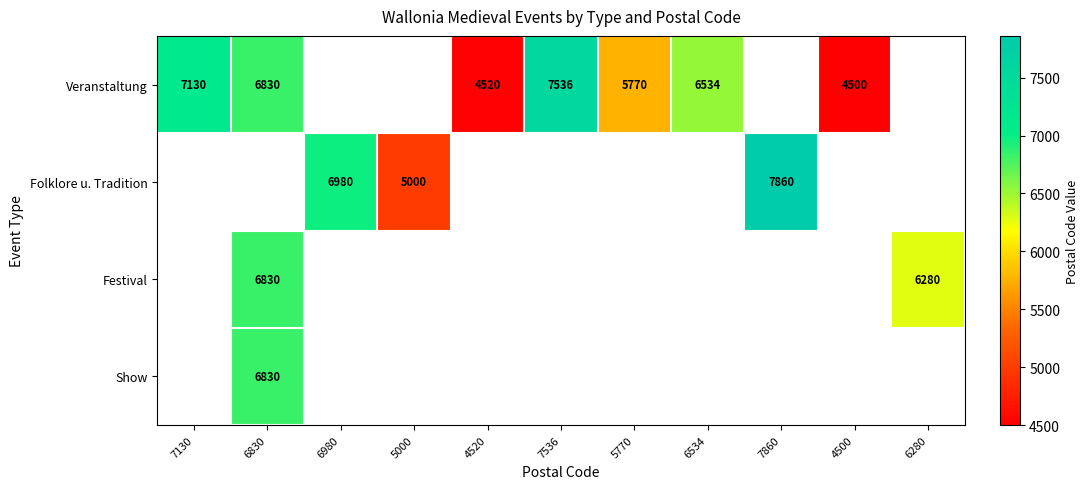

Is it true that Festival equals 6830 at 6830?

True